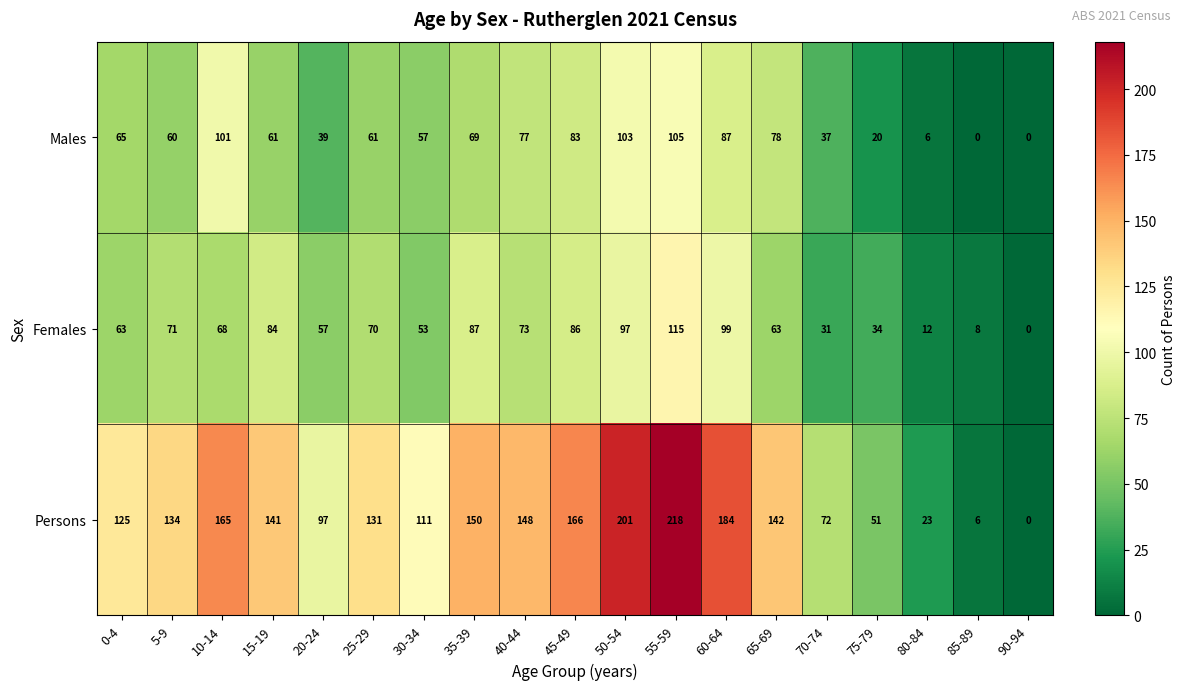

What is the total value across all series at 80-84?

41